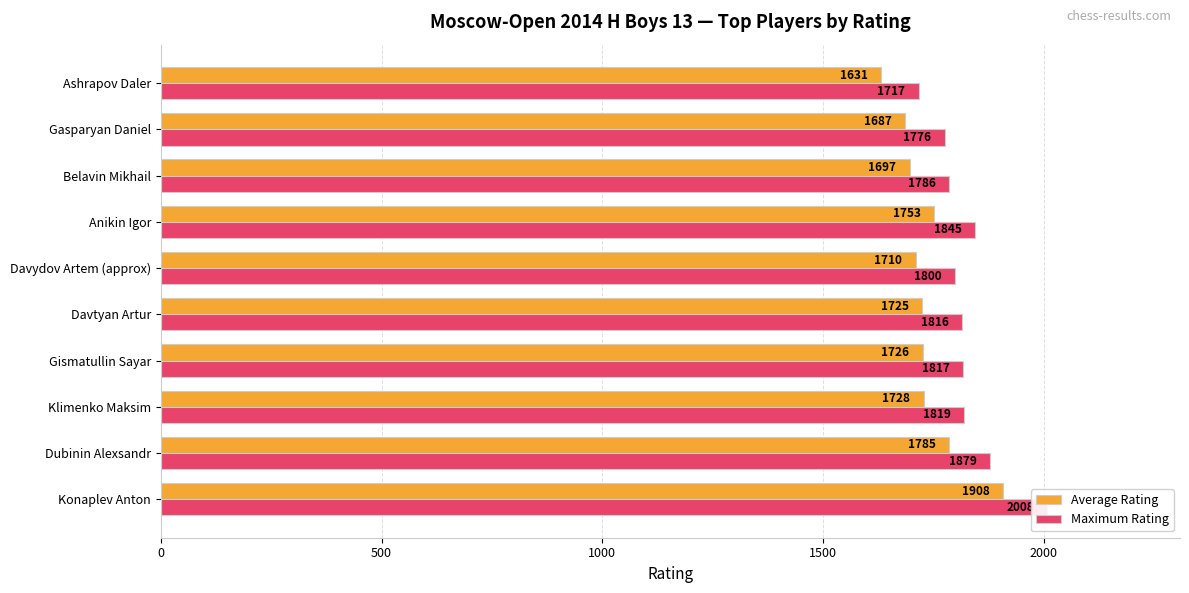

Count the number of data series in this chart.

2